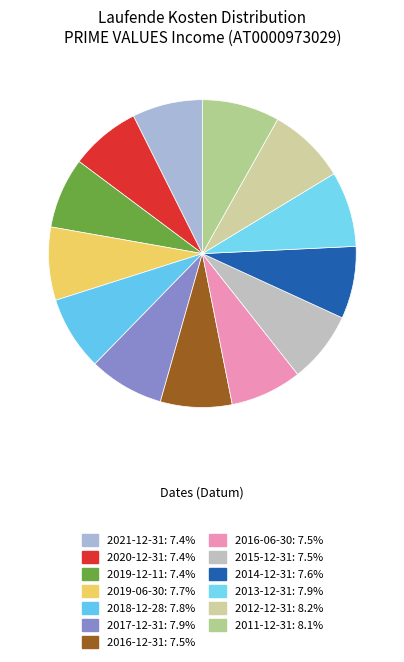

Which category has the biggest portion of the pie?

2012-12-31